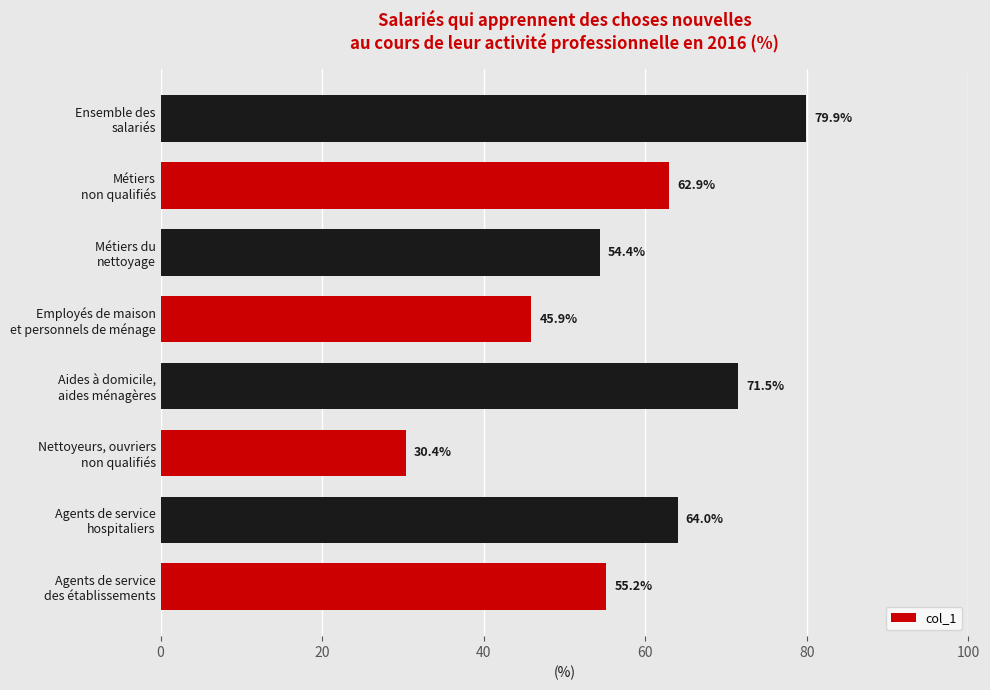

Reading bottom to top, list all the values displayed in this chart.

55.2	64.0	30.4	71.5	45.9	54.4	62.9	79.9